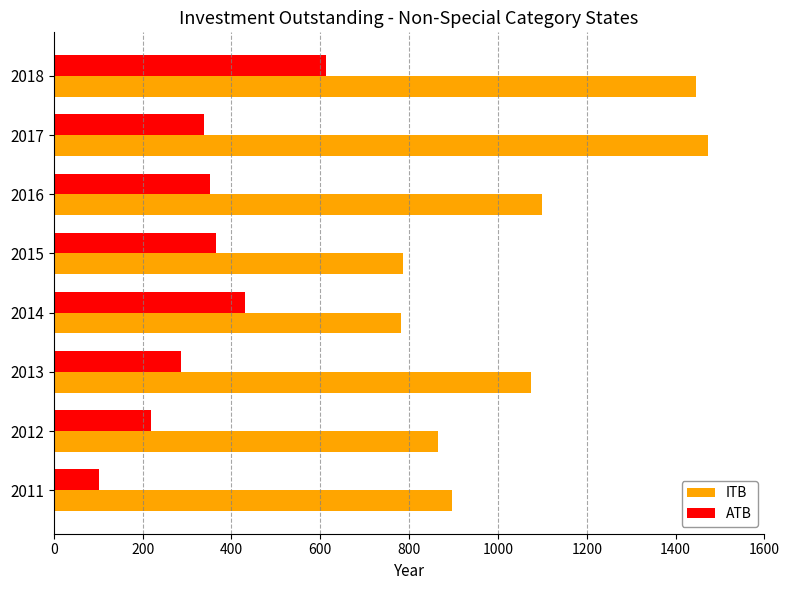

List the series in order of their overall mean, highest first.

ITB, ATB